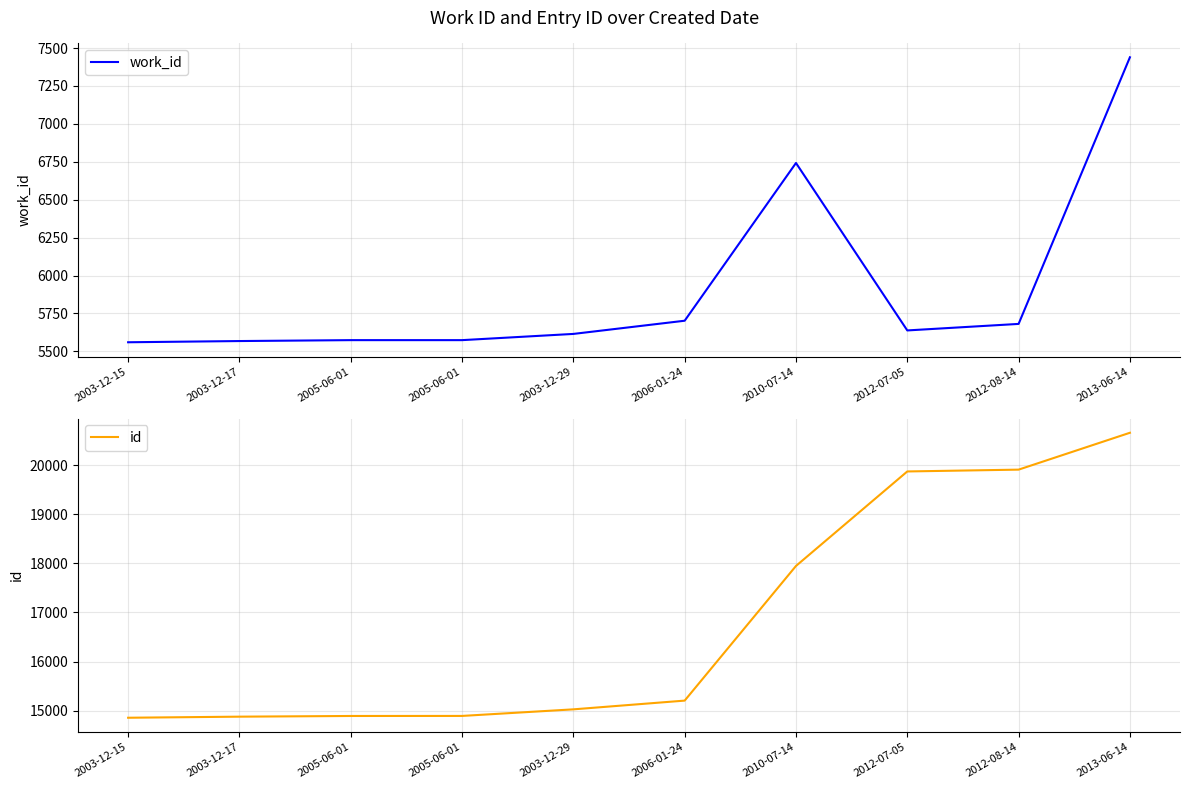

What is the smallest value displayed?

5560